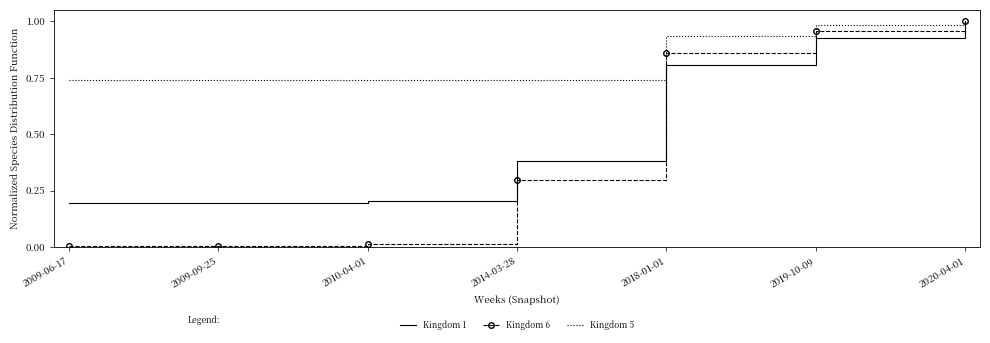

How many distinct data groups are displayed?

3